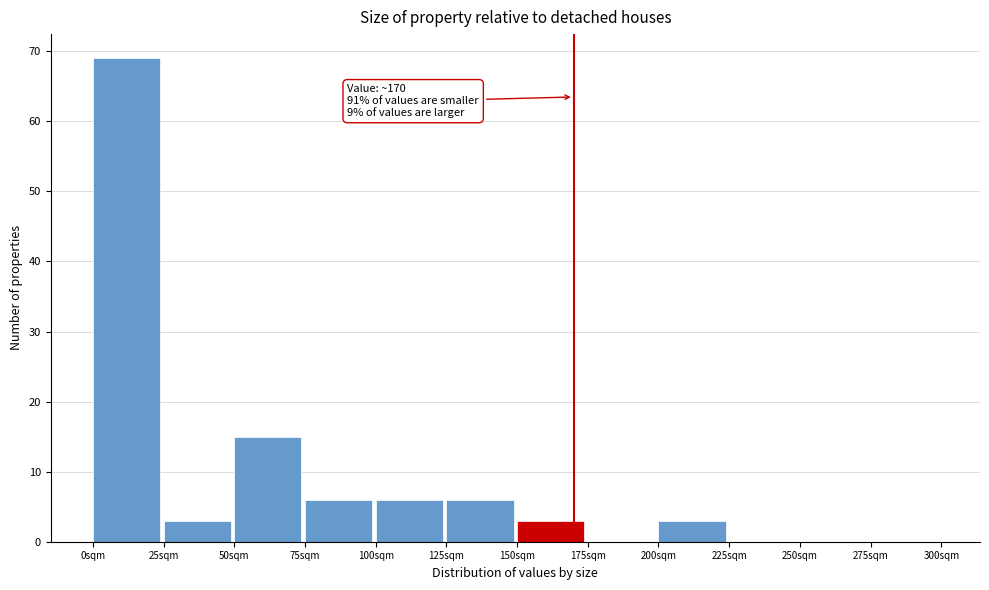

Which range on the x-axis has the tallest bar?

0 to 25